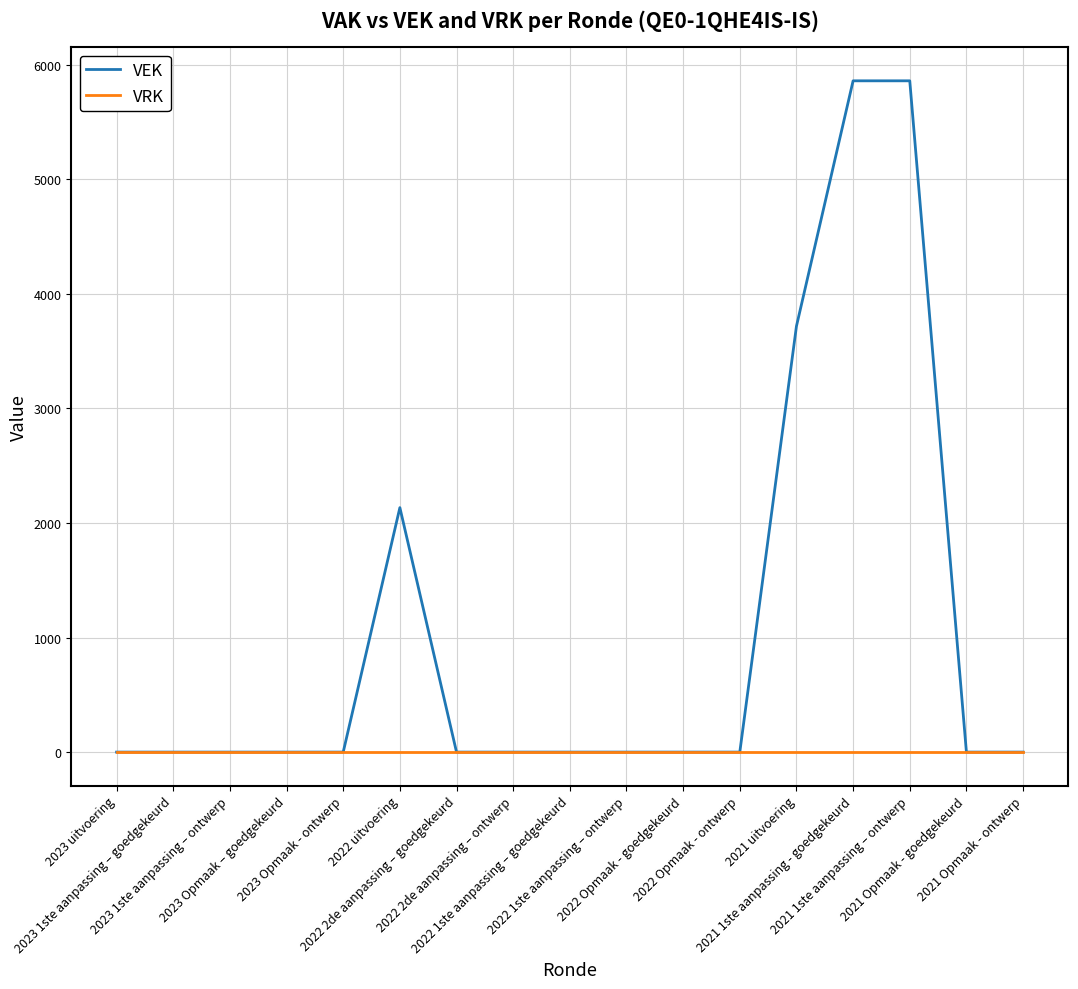

How many lines are shown in the chart?

2